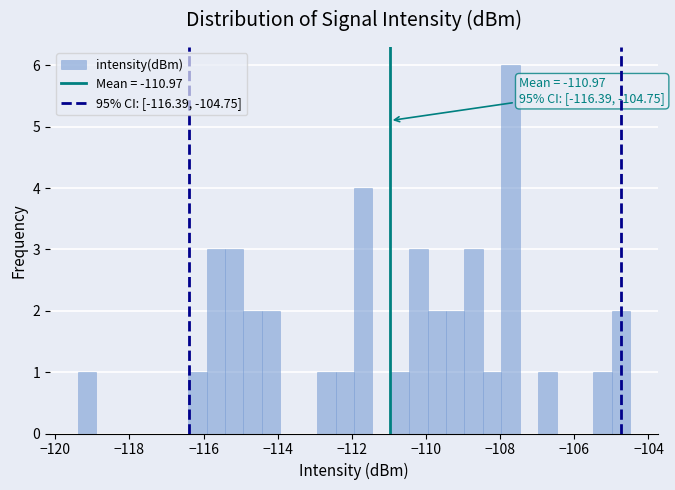

Around what value on the x-axis is the tallest bar? Give the approximate position of its centre, as read against the axis.

-107.8